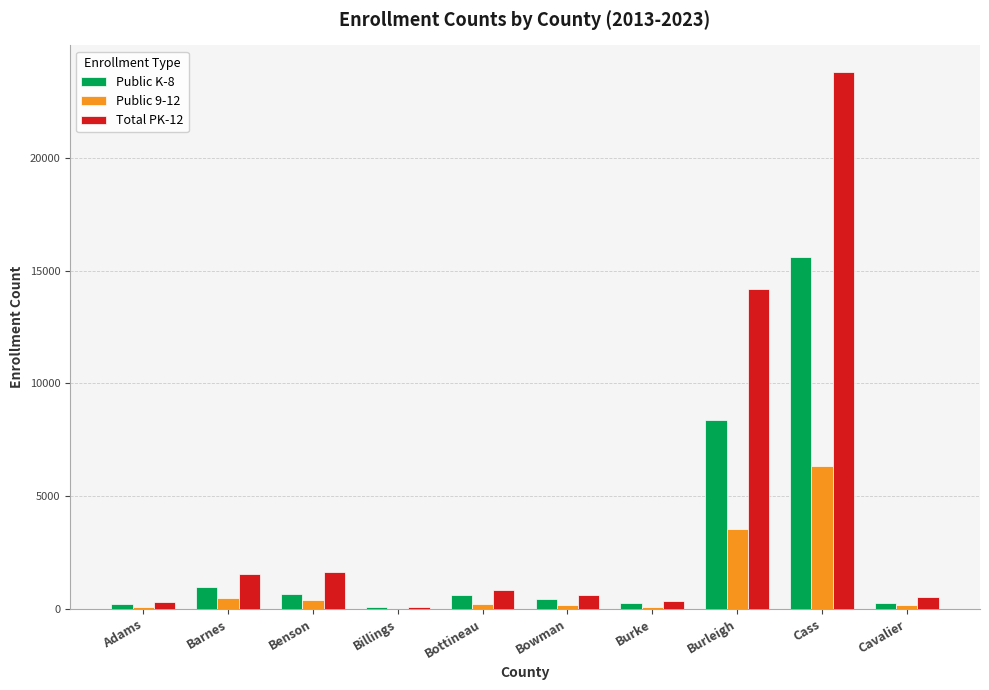

What is the greatest value displayed?

23808